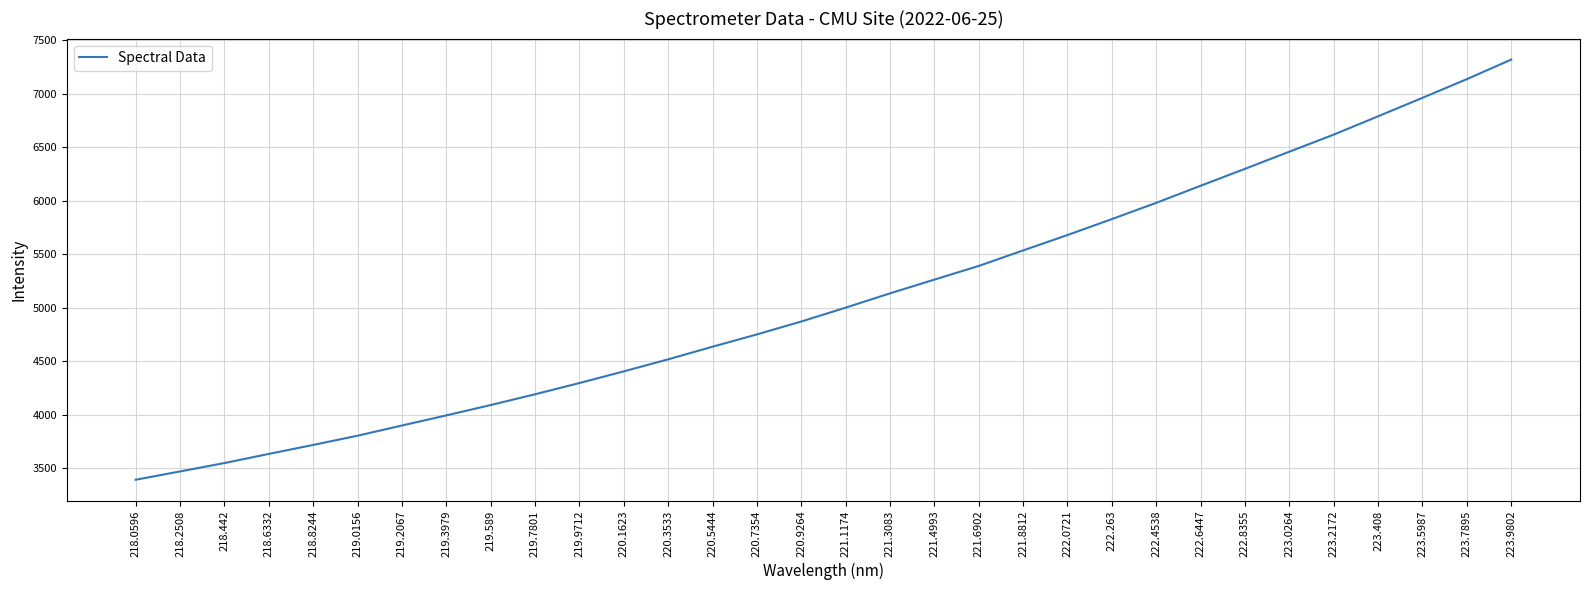

The value at 219.0156 is 3803.4. True or false?

True